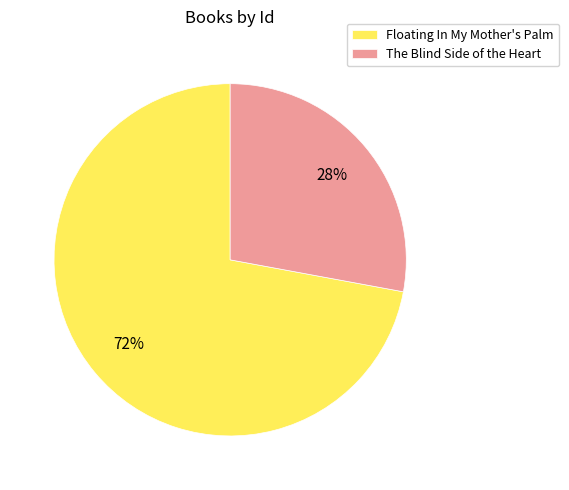

Is it true that Floating In My Mother's Palm is 72% of the pie?

True